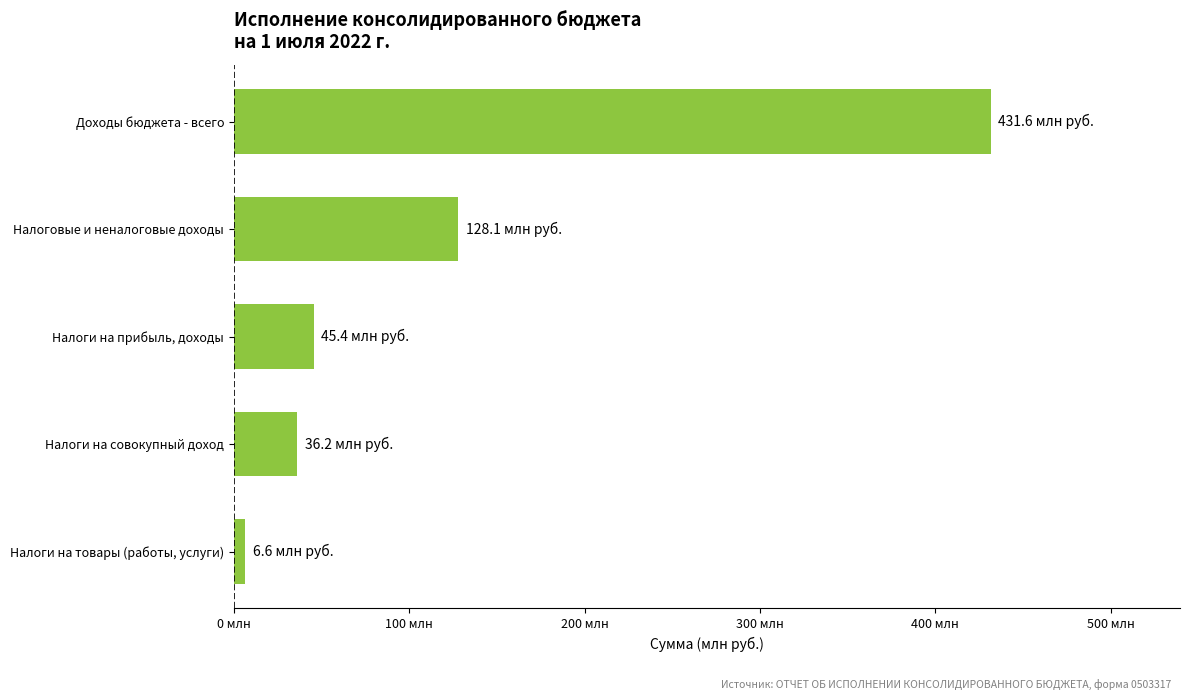

At which label is the value closest to 219115052?

Налоговые и неналоговые доходы